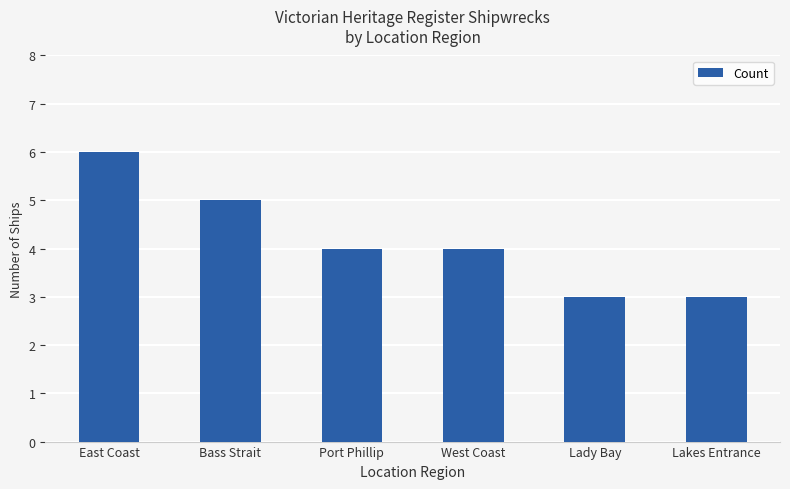

Is it true that the value at Lady Bay is 4?

False